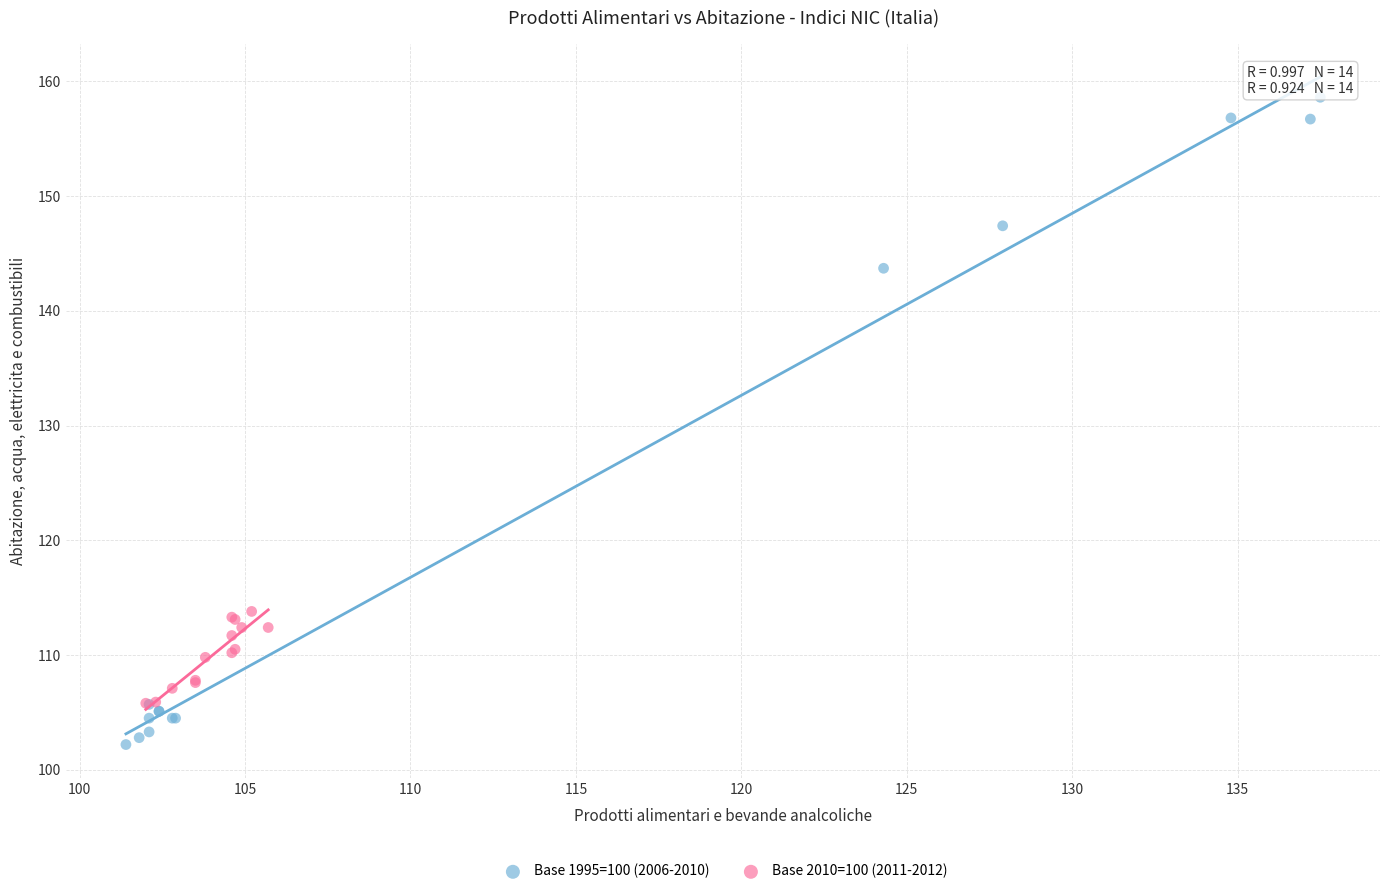

Which series has the largest Y range (max minus min)?

Base 1995=100 (2006-2010)